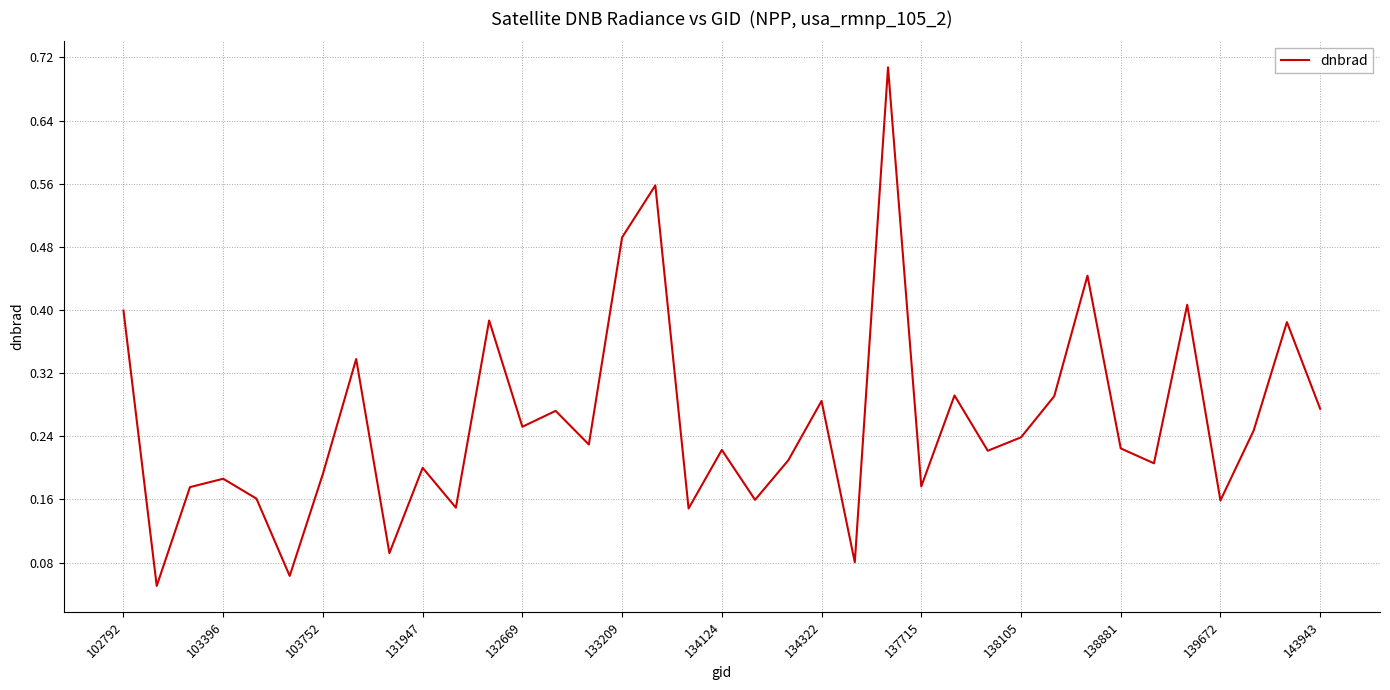

True or false: the data shows 0.6 at 102792.

False